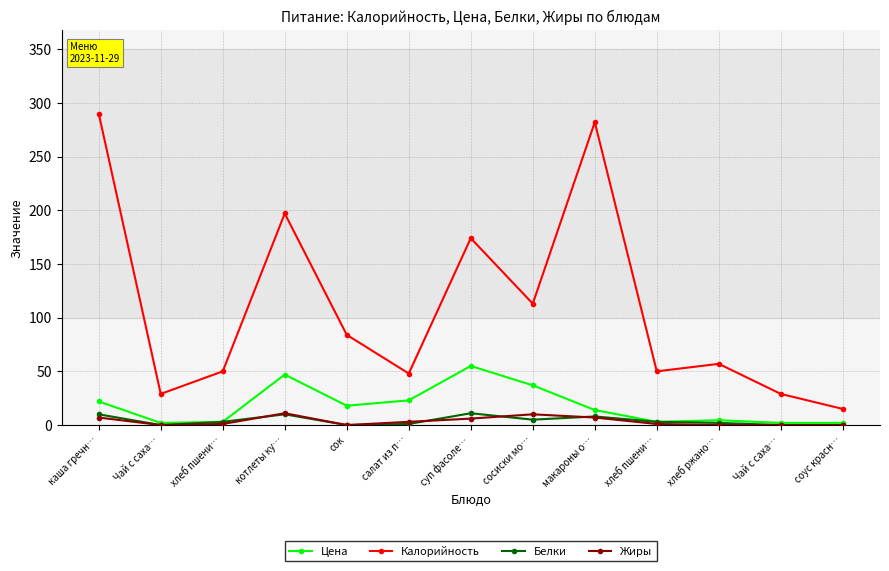

How many values in the Цена series are below 14?

6